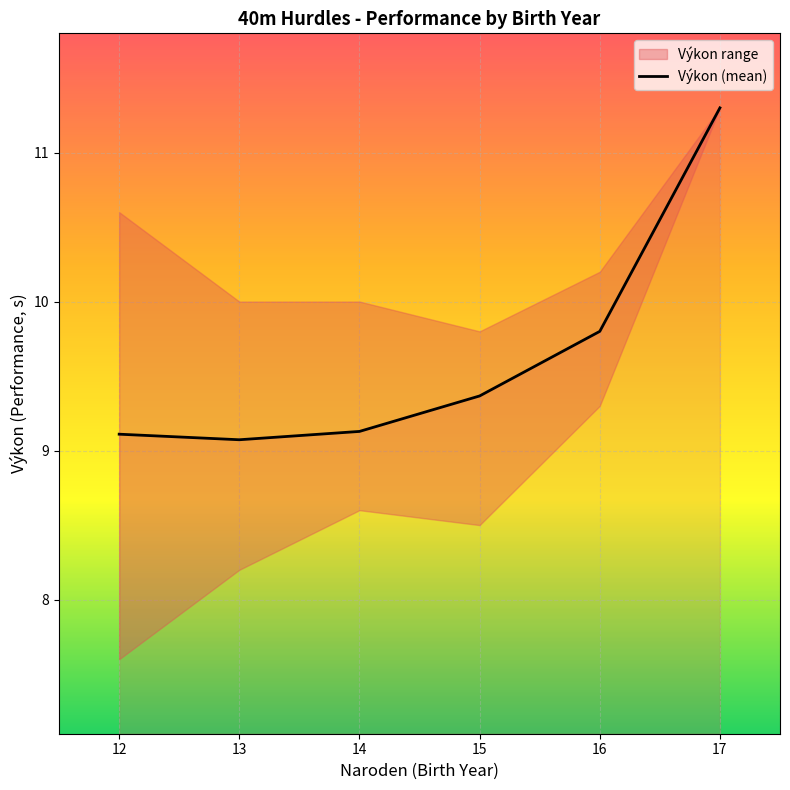

List the labels in order of value, smallest first.

13, 12, 14, 15, 16, 17